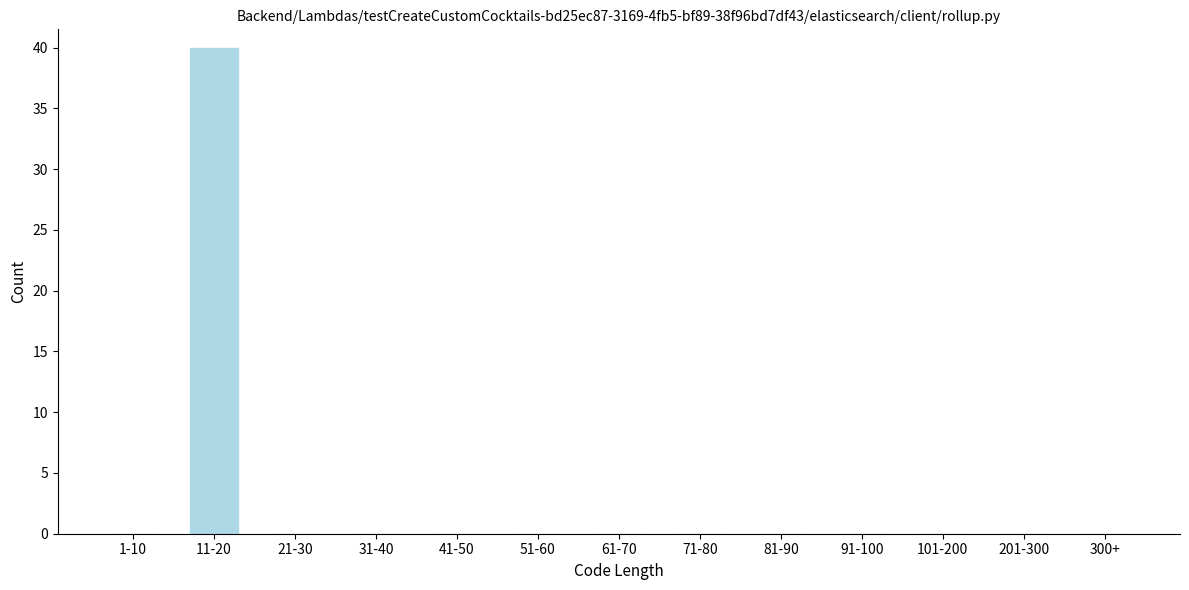

Reading left to right, what are all the values shown in this chart?

1-10=0	11-20=40	21-30=0	31-40=0	41-50=0	51-60=0	61-70=0	71-80=0	81-90=0	91-100=0	101-200=0	201-300=0	300+=0